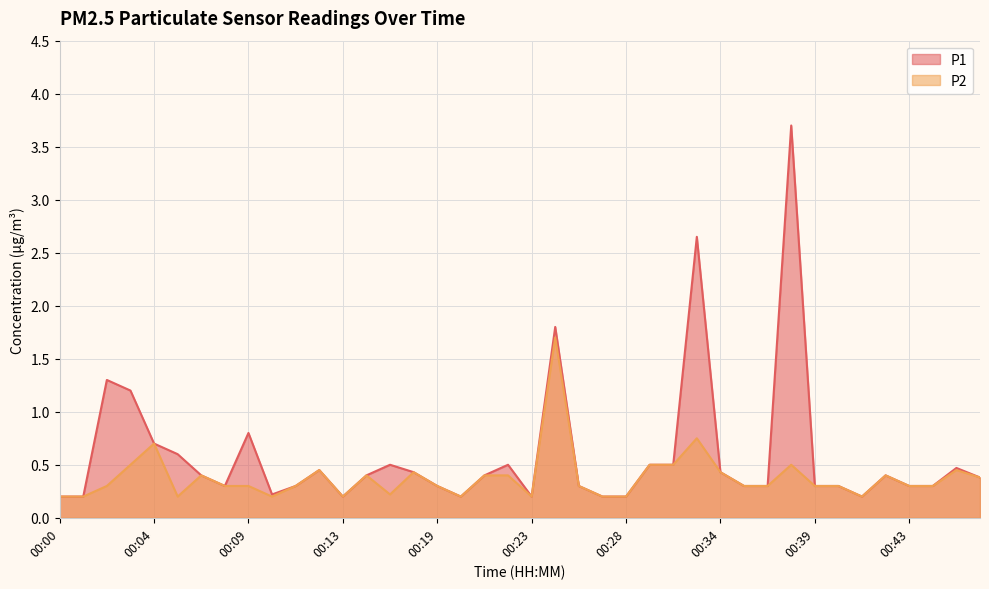

Where is P1 nearest to the value 1?

00:03